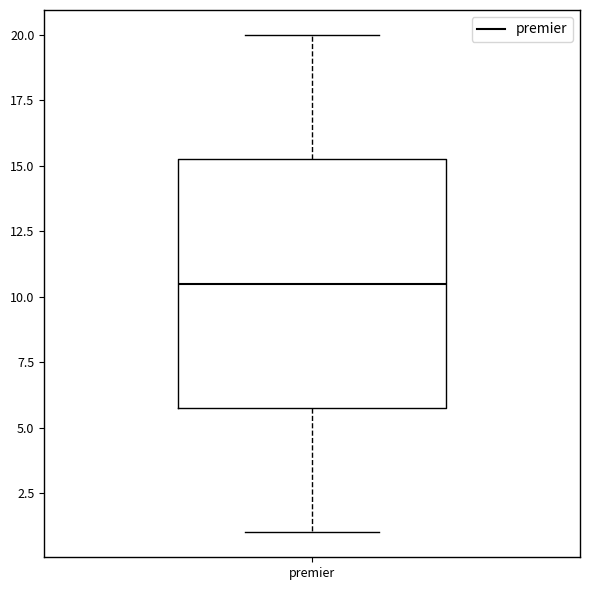

Where does the lower whisker of the box for premier end on the y-axis? The values are not printed on the chart, so give them approximately, as read against the axis.

1.0